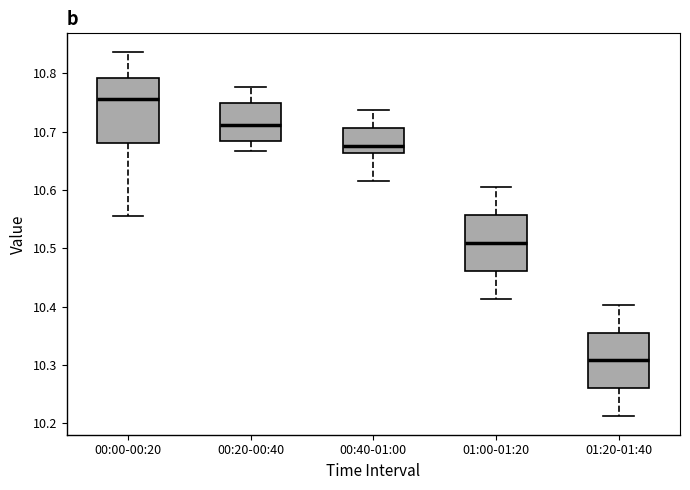

Which box's median line is the lowest?

01:20-01:40